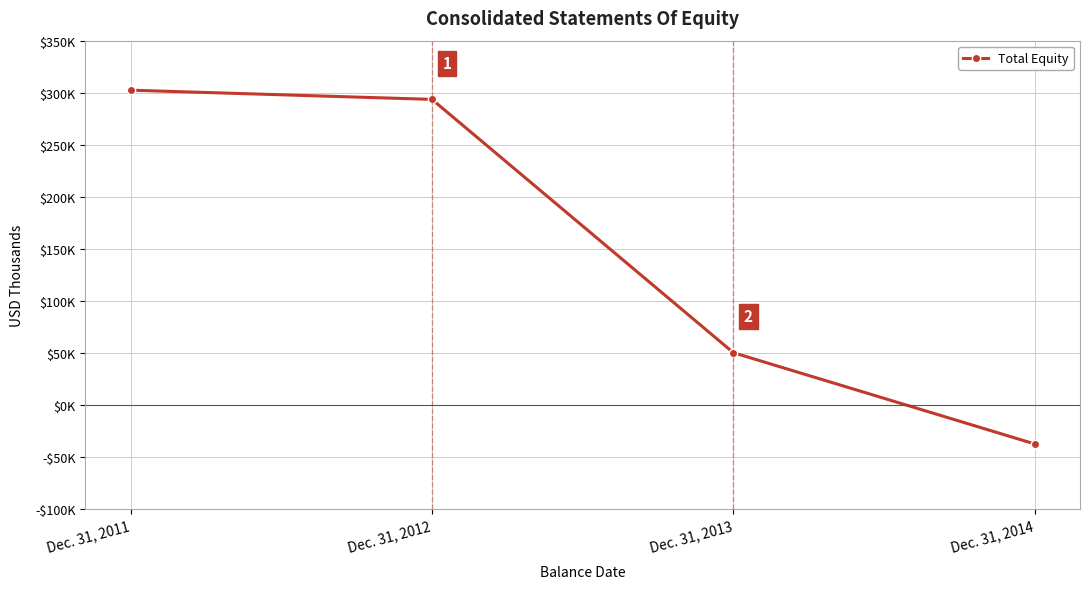

The chart shows a value of -37759 at Dec. 31, 2014. True or false?

True